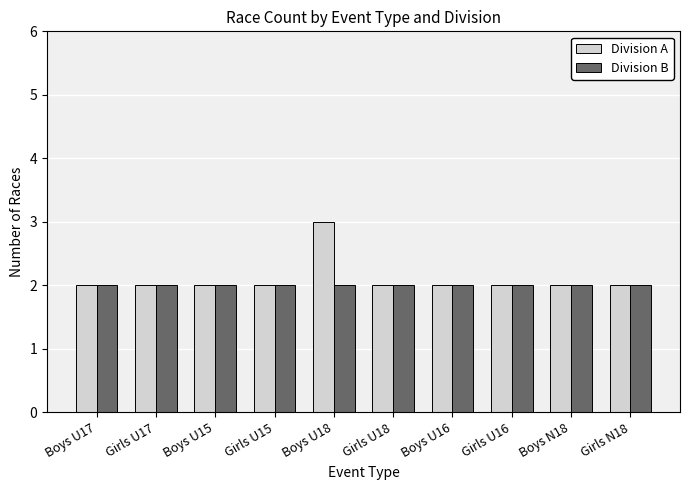

Reading left to right, list all the values displayed in this chart.

Division A: 2	2	2	2	3	2	2	2	2	2
Division B: 2	2	2	2	2	2	2	2	2	2